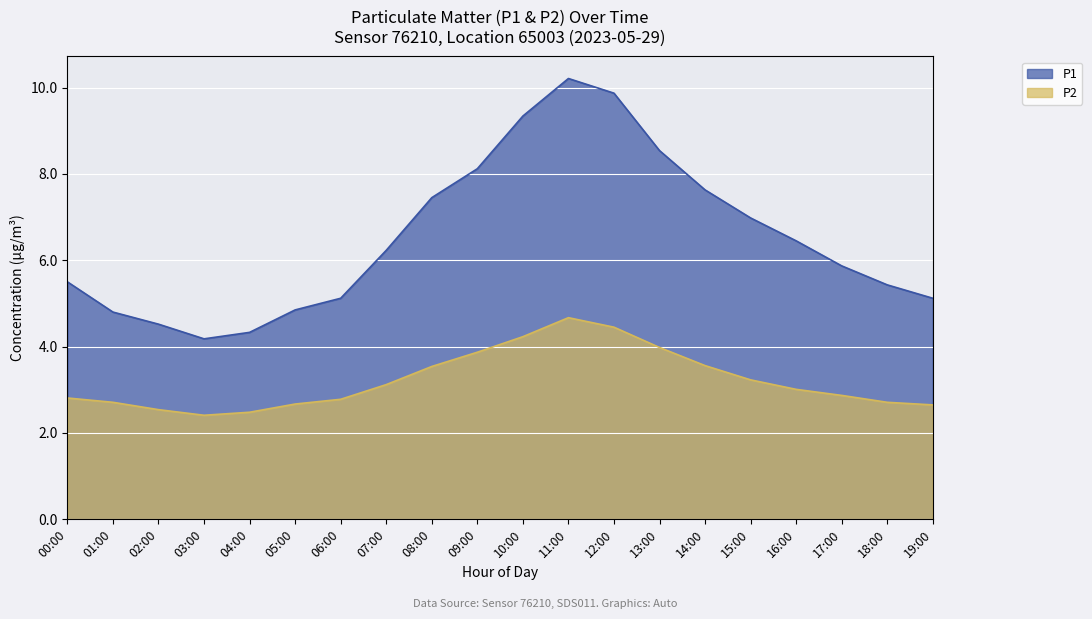

List the labels in order of P2 value, largest first.

11:00, 12:00, 10:00, 13:00, 09:00, 14:00, 08:00, 15:00, 07:00, 16:00, 17:00, 00:00, 06:00, 01:00, 18:00, 05:00, 19:00, 02:00, 04:00, 03:00